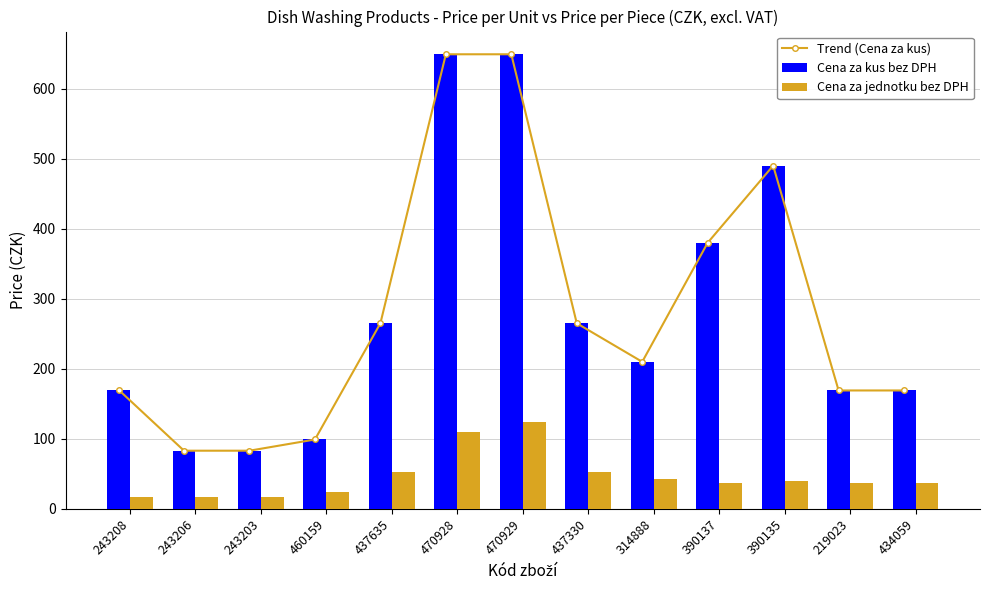

Reading left to right, list all the values displayed in this chart.

Trend (Cena za kus): 170.0	83.0	83.0	99.0	264.9	649.0	649.0	264.9	209.9	379.9	490.0	169.0	169.0
Cena za kus bez DPH: 170.0	83.0	83.0	99.0	264.9	649.0	649.0	264.9	209.9	379.9	490.0	169.0	169.0
Cena za jednotku bez DPH: 17.0	16.6	16.6	24.4	53.0	109.1	123.6	53.0	42.0	36.8	39.0	37.6	37.6